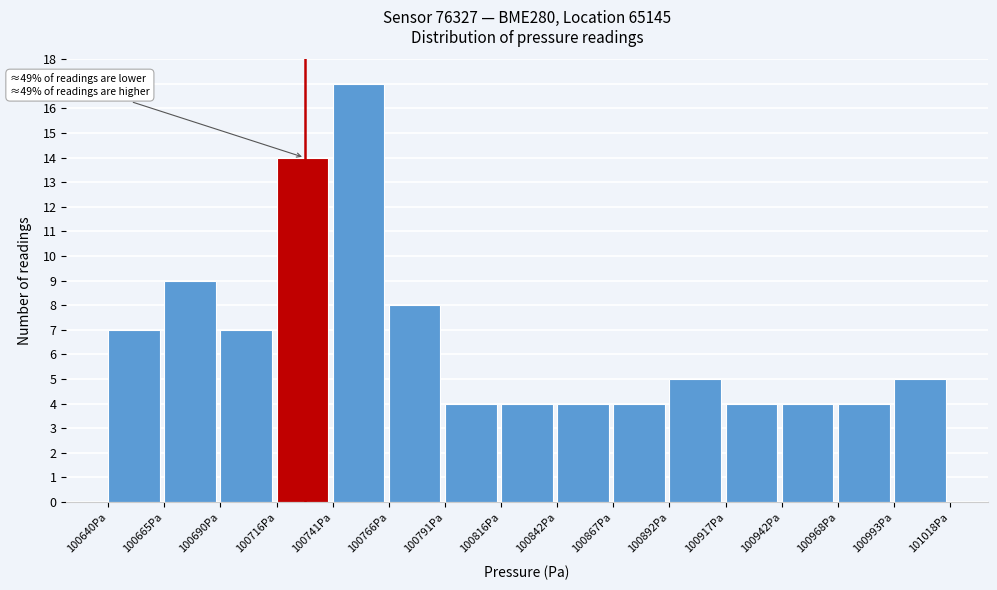

Over which range of the x-axis is the bar tallest?

100740 to 100765